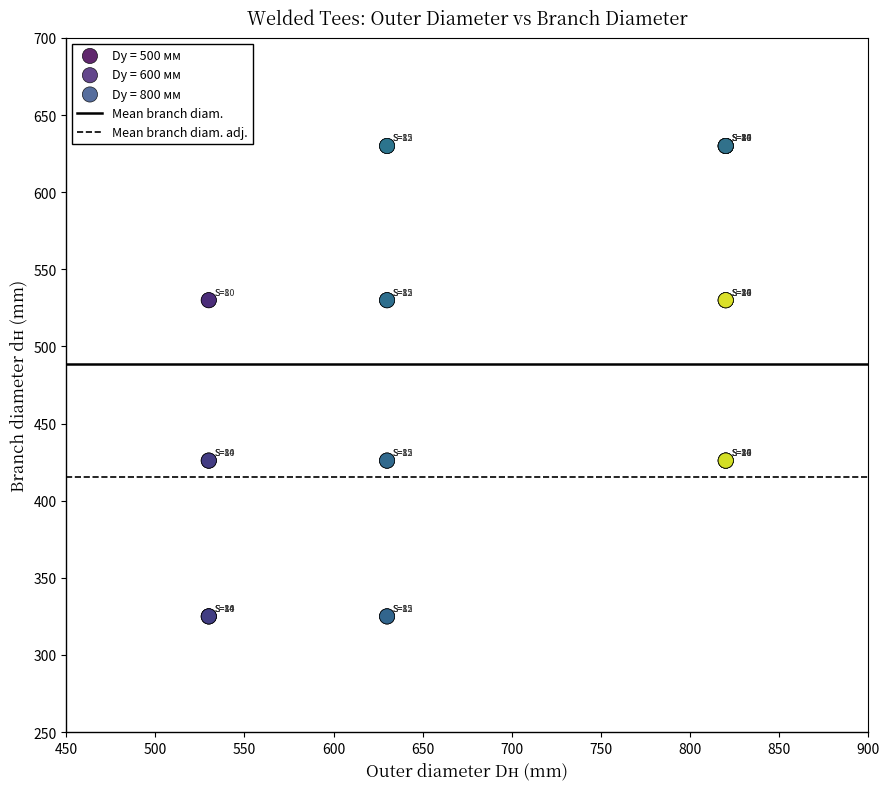

Which series has the widest spread of Y values?

Dу = 600 мм